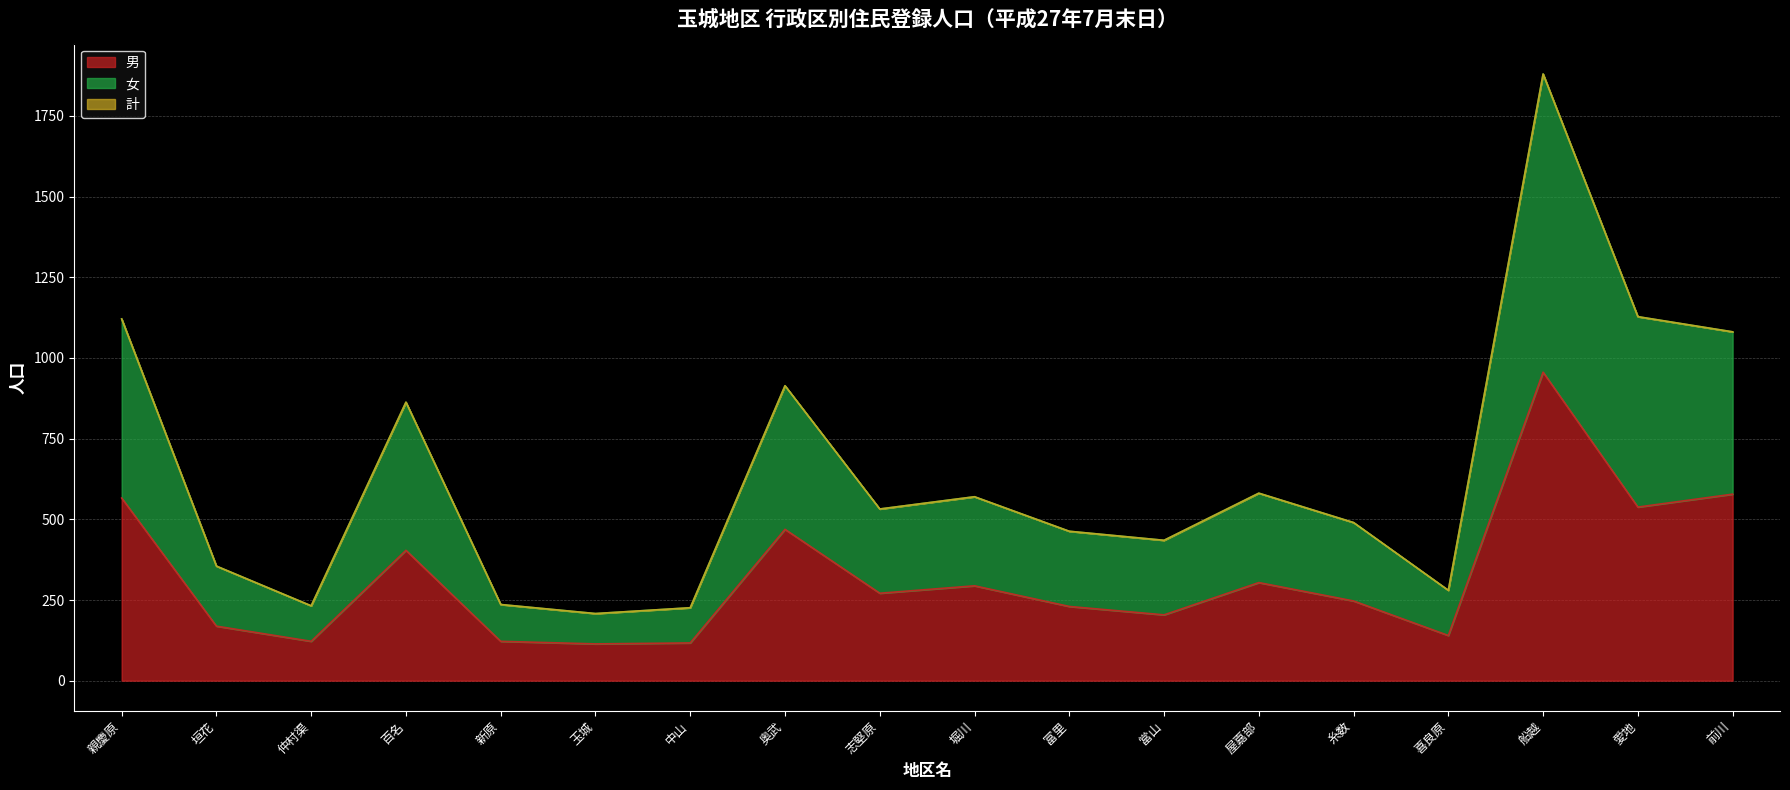

The value of 計 at 當山 is 435. True or false?

True